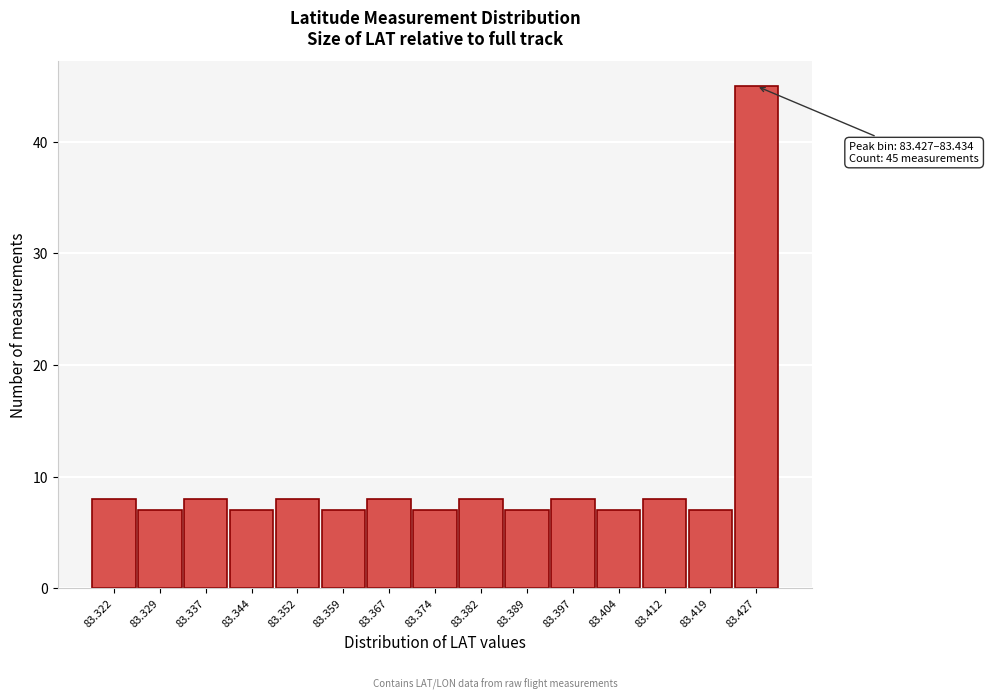

Reading left to right, what are all the values shown in this chart?

8	7	8	7	8	7	8	7	8	7	8	7	8	7	45